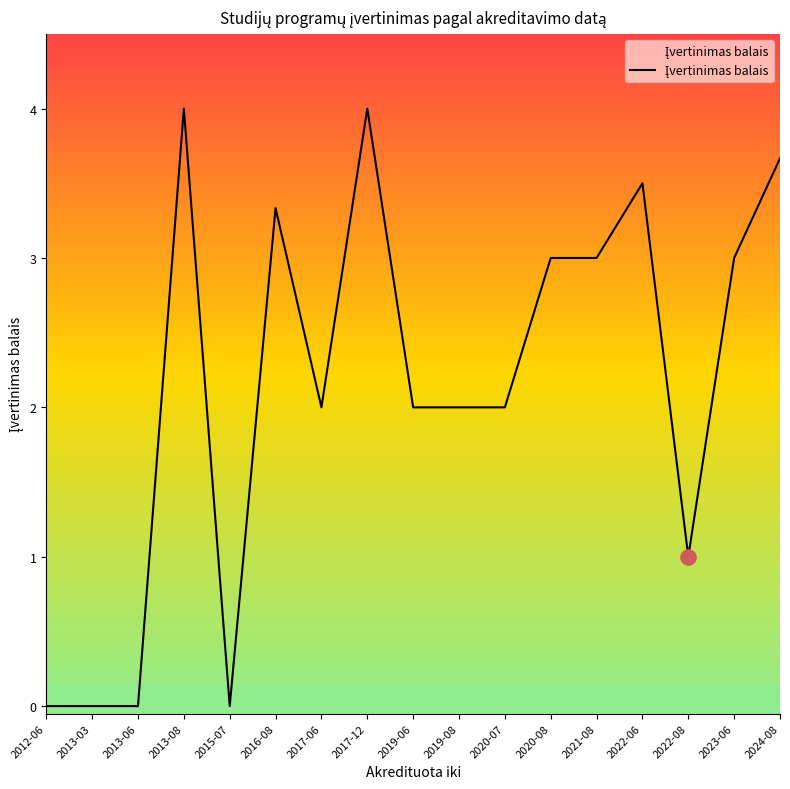

Between 2020-08 and 2017-12, which is larger?

2017-12